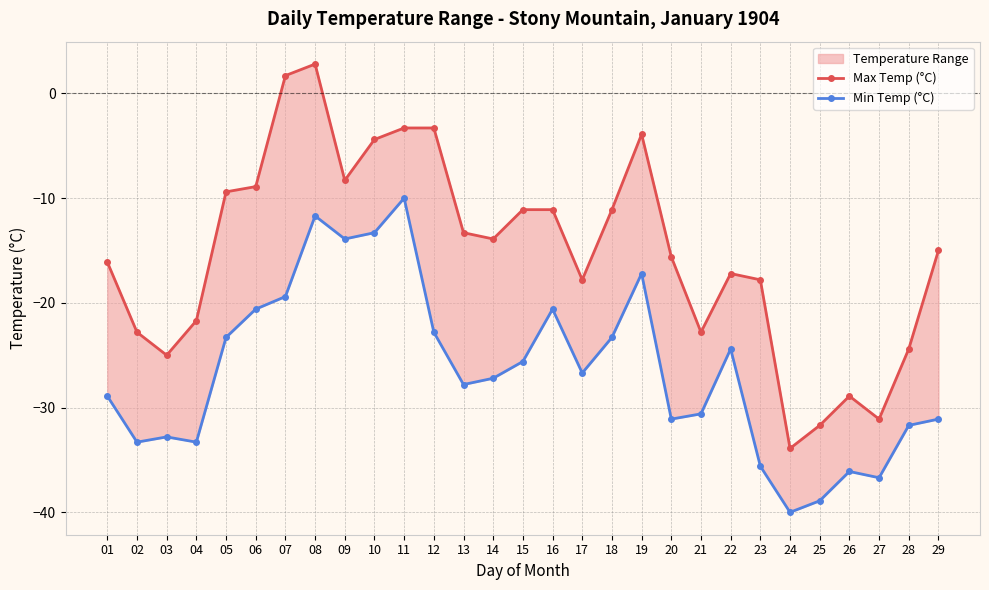

The value of Min Temp (°C) at 03 is -18.8. True or false?

False